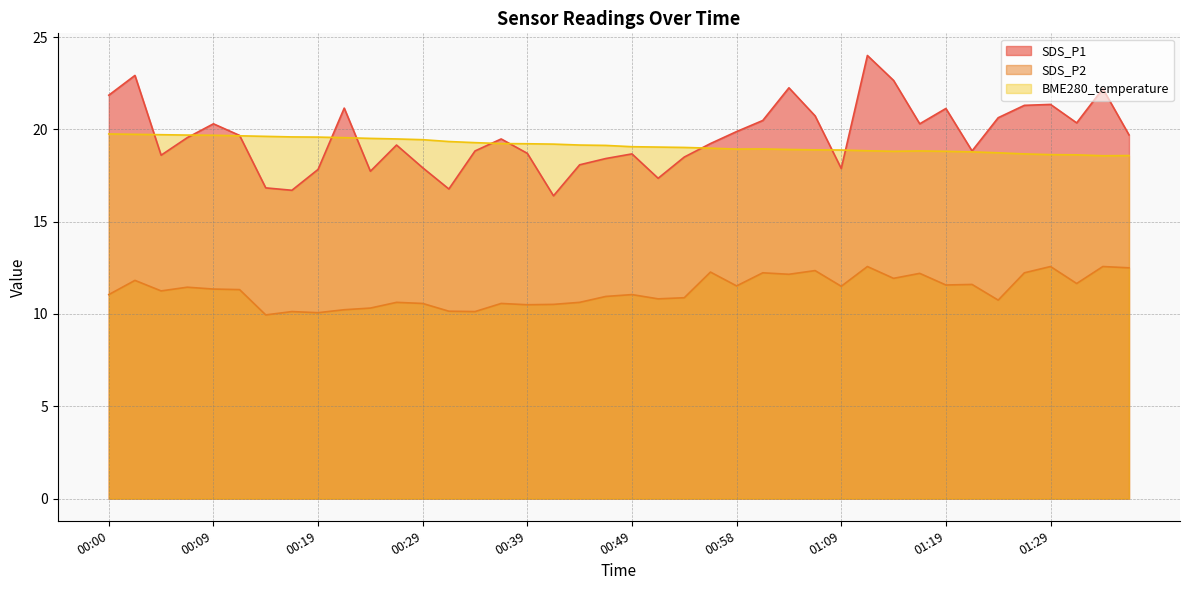

True or false: SDS_P2 has more than 0 points higher than both neighbors.

True